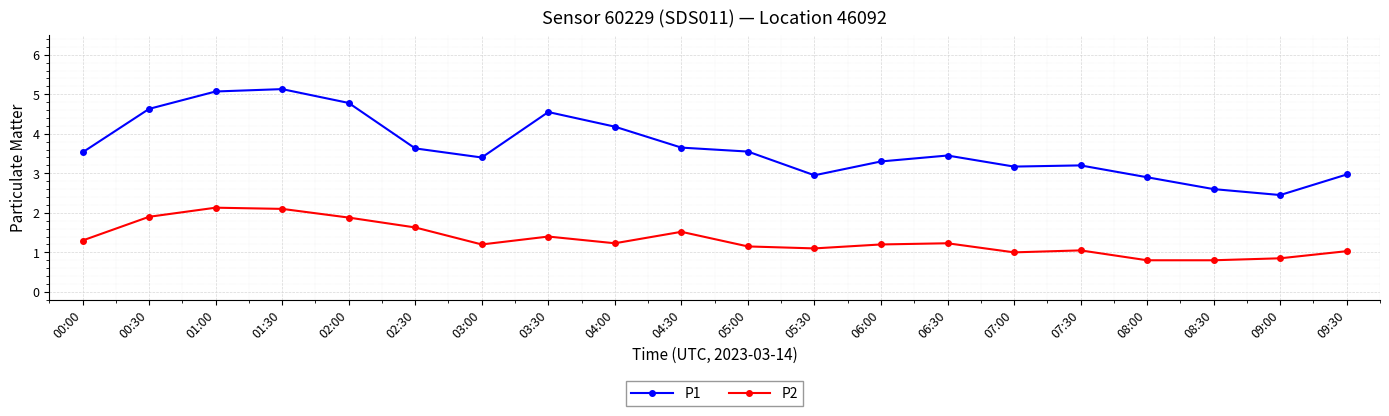

Which series has the largest range (max minus min)?

P1